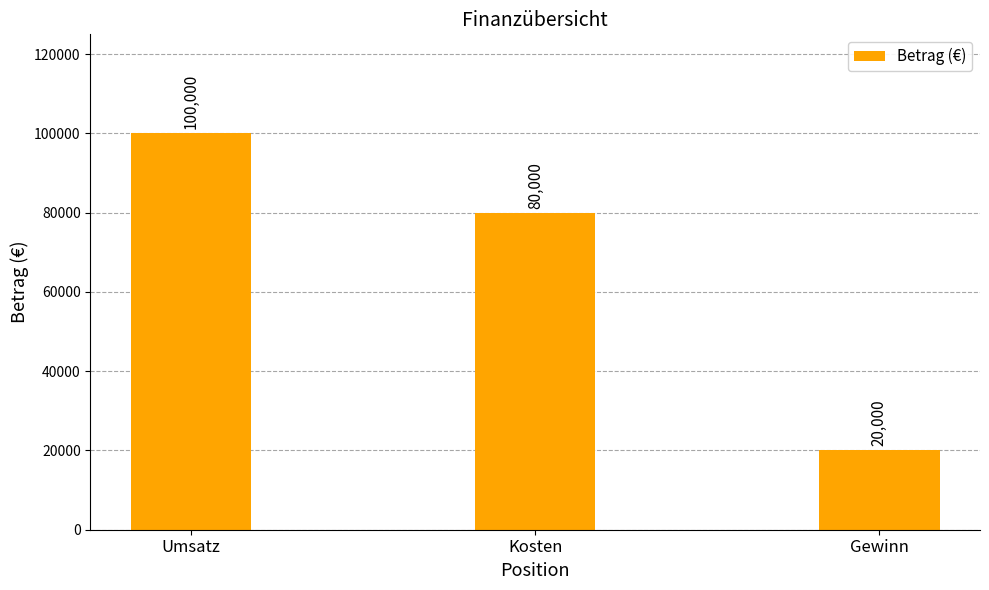

How many distinct data groups are displayed?

1